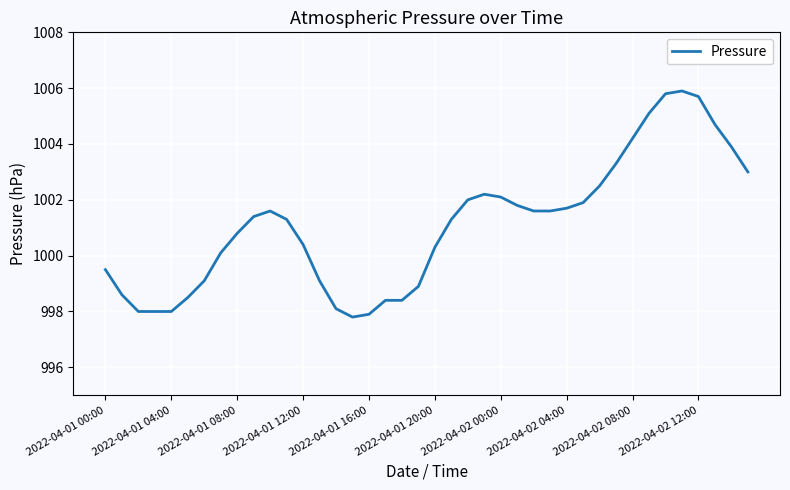

What is the minimum value shown in the chart?

997.8